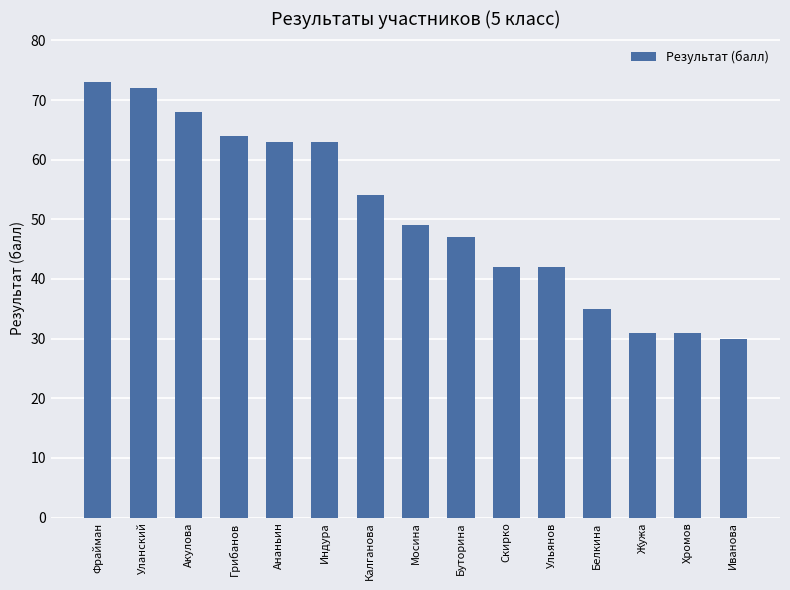

How many data points does each series have?

15